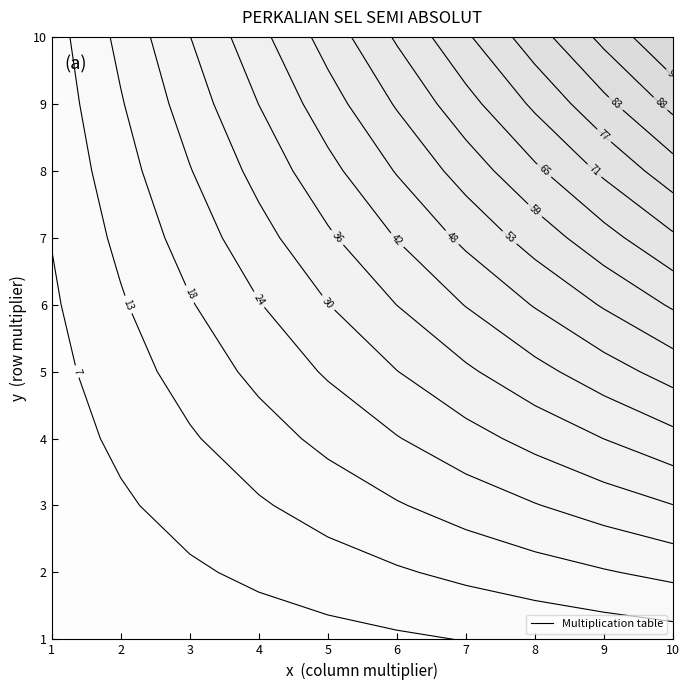

What is the difference between the 7 values at 9 and 4?

35